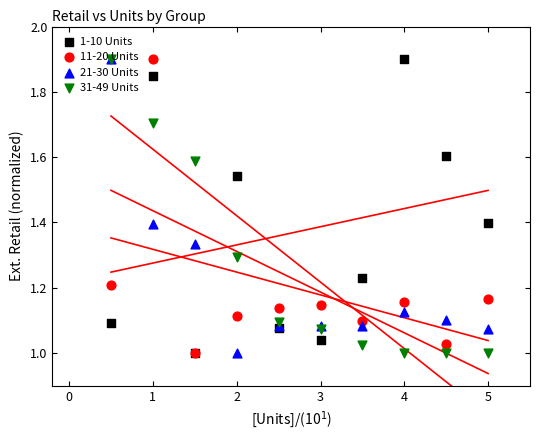

What is the total value across all series at 1?

6.8